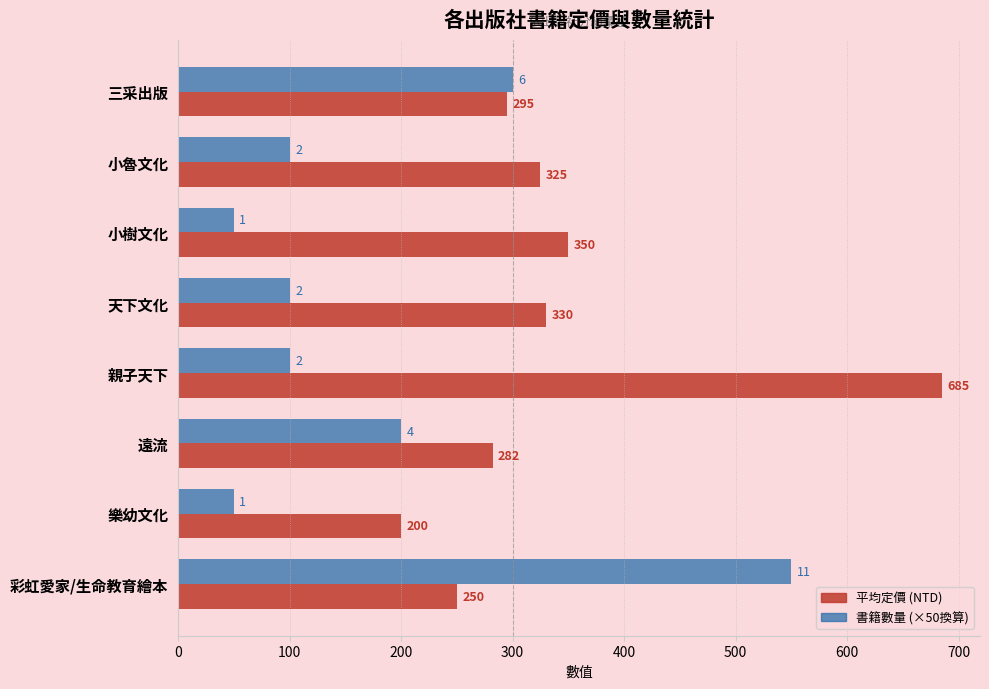

Count the number of categories in the chart.

8